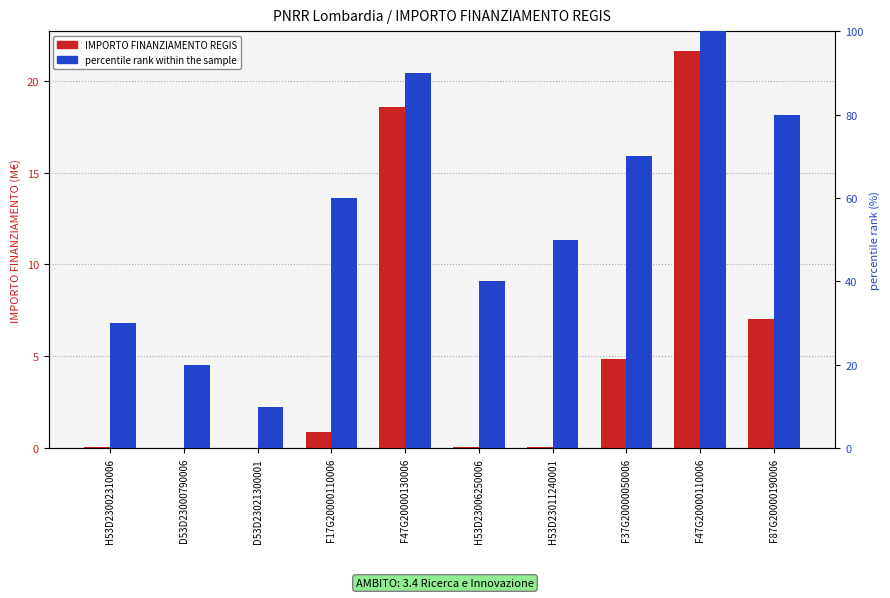

At how many categories does at least one series exceed 57?

5